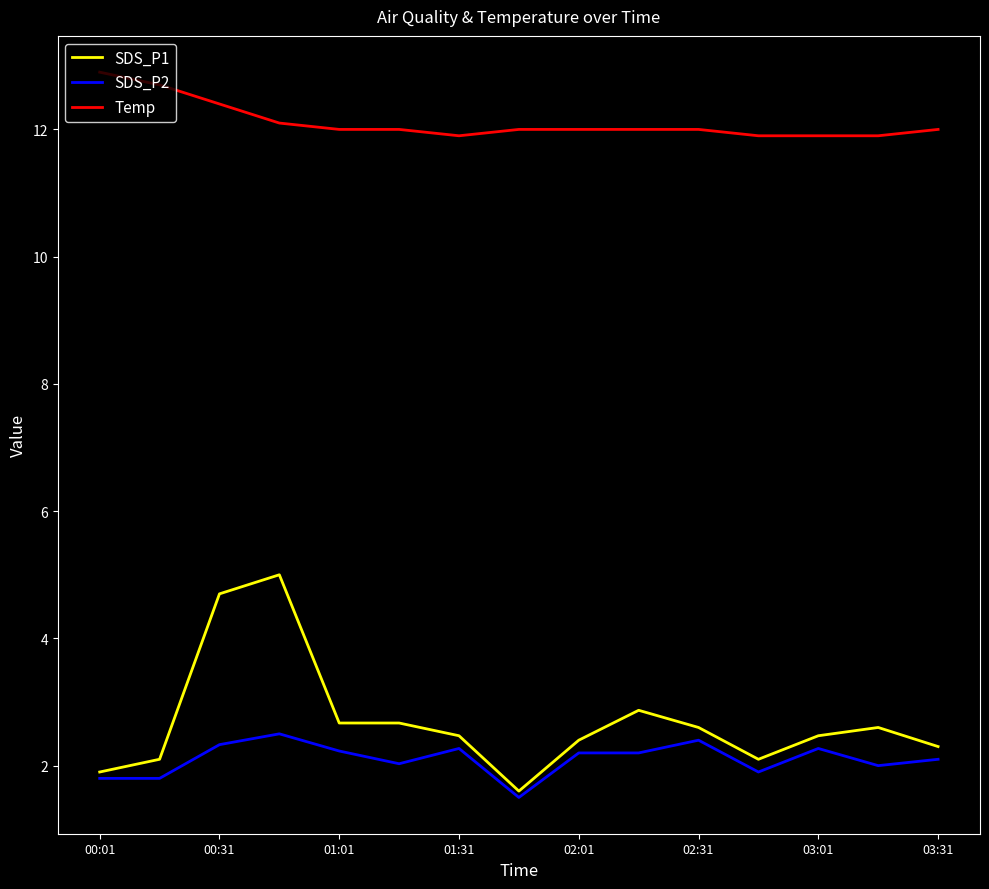

List the series in order of their peak value, lowest first.

SDS_P2, SDS_P1, Temp